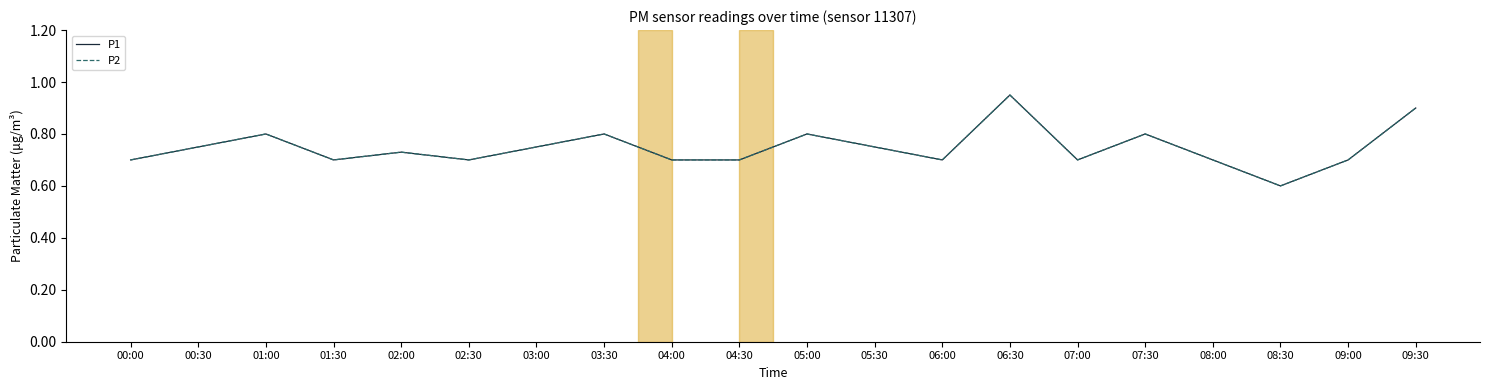

How many interior local valleys does the P1 series have?

5